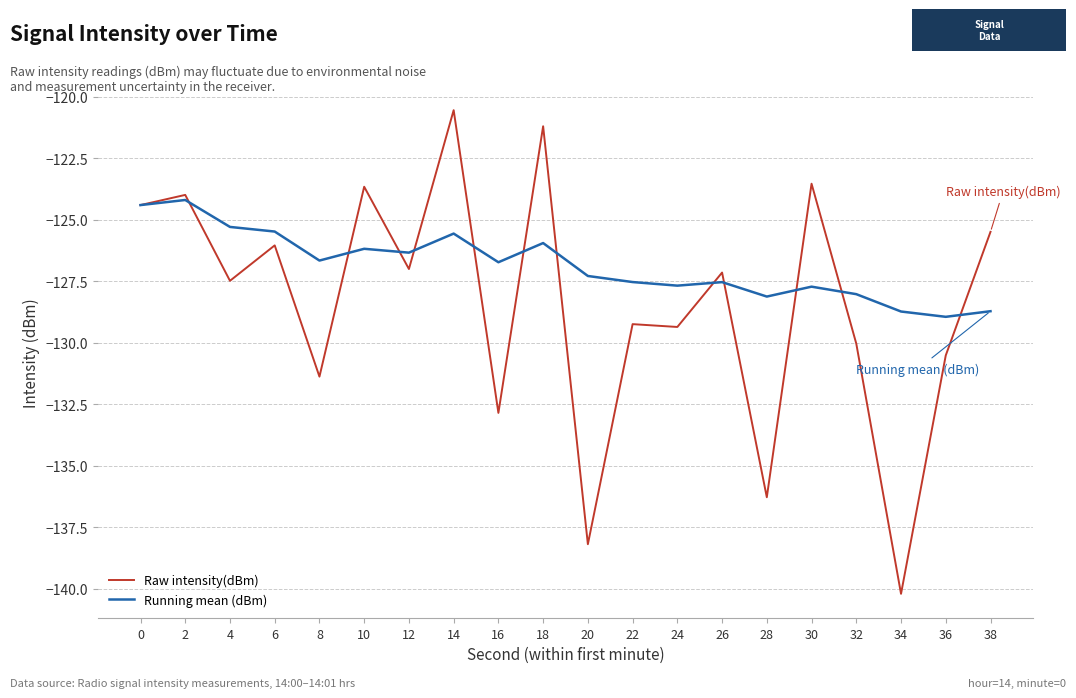

What is the sum of the Raw intensity(dBm) values at 16 and 0?

-257.2